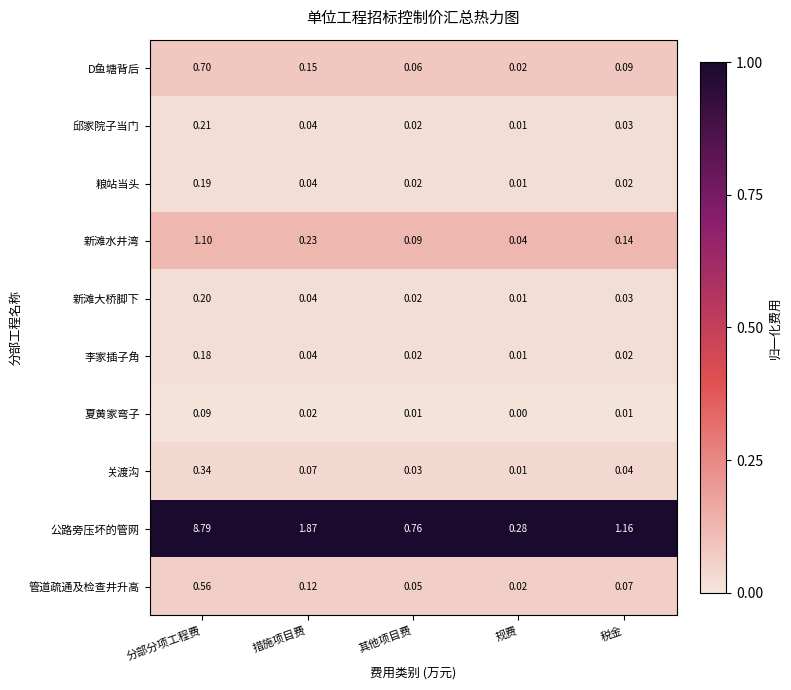

Which series has the largest range (max minus min)?

公路旁压坏的管网